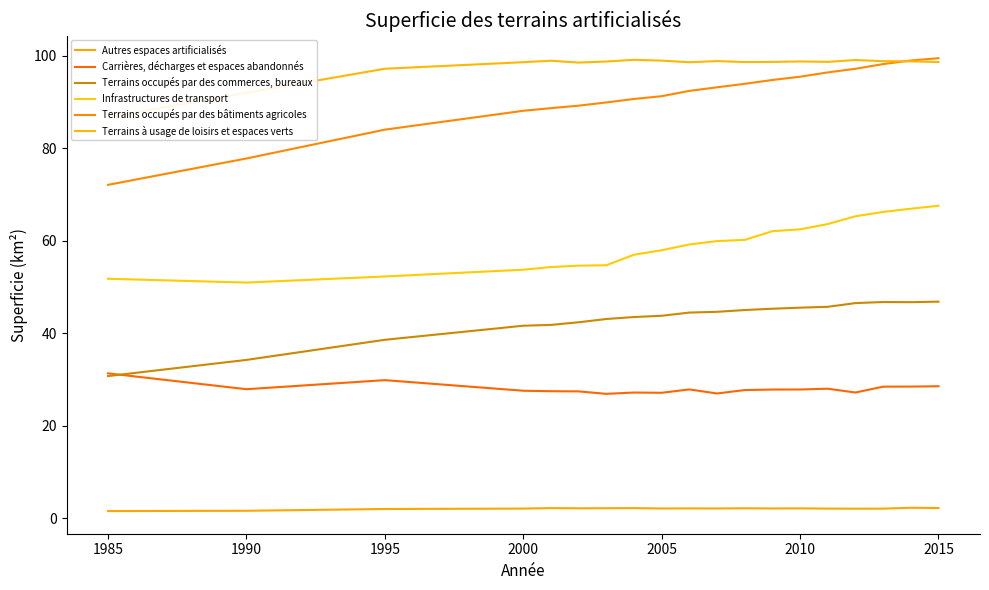

How many data points in Infrastructures de transport are above 59?

10